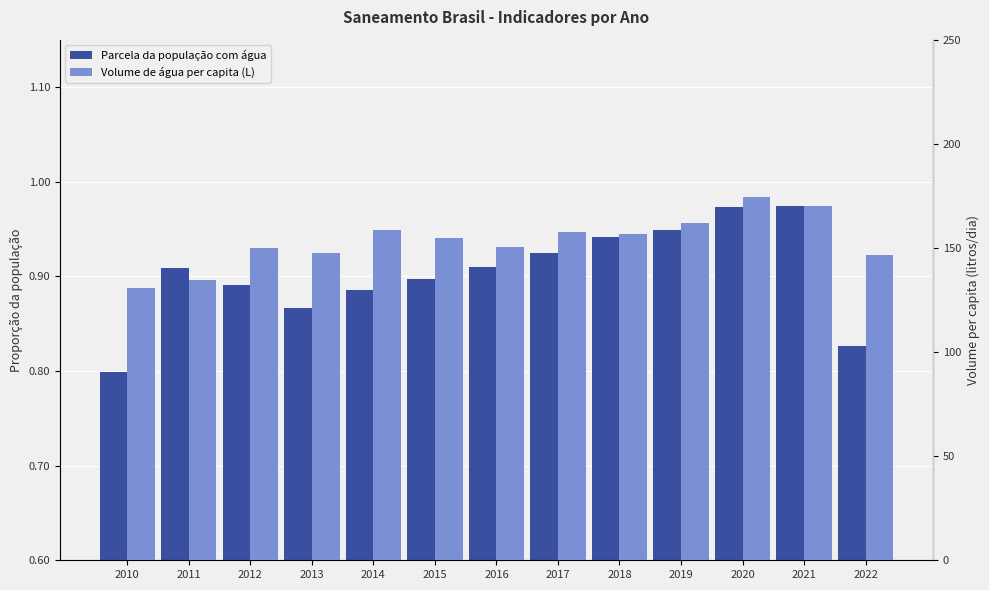

Which series has the largest total across all categories?

Volume de água per capita (L)